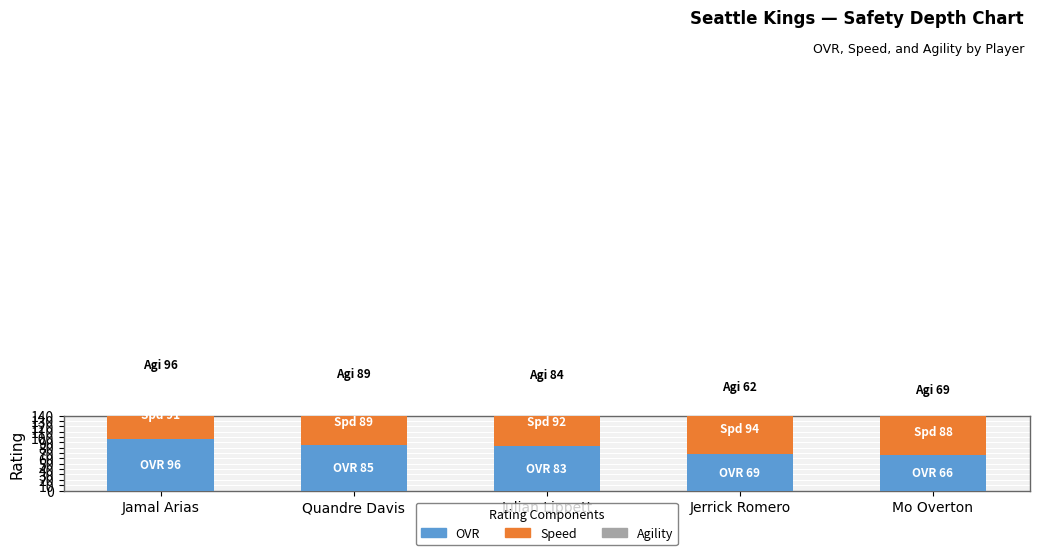

What is the difference between the second highest and minimum values in the OVR series?

19